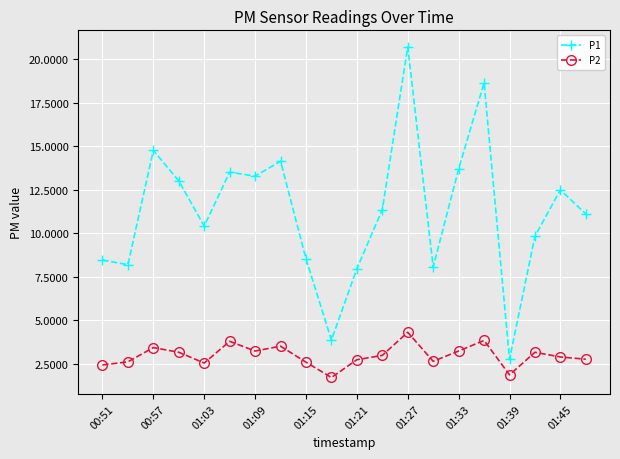

Which series has the widest spread of values?

P1